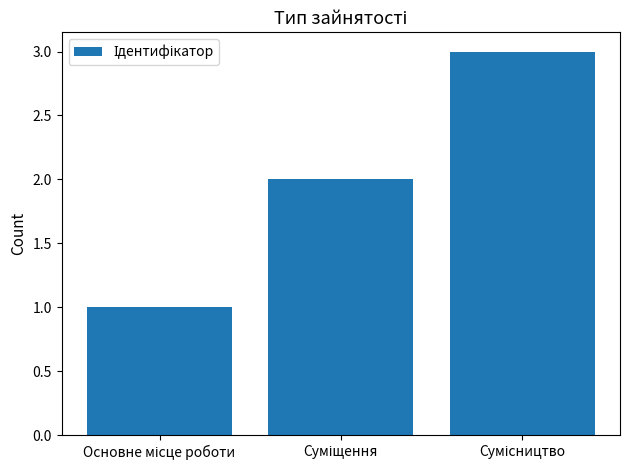

How many values are below 2?

1